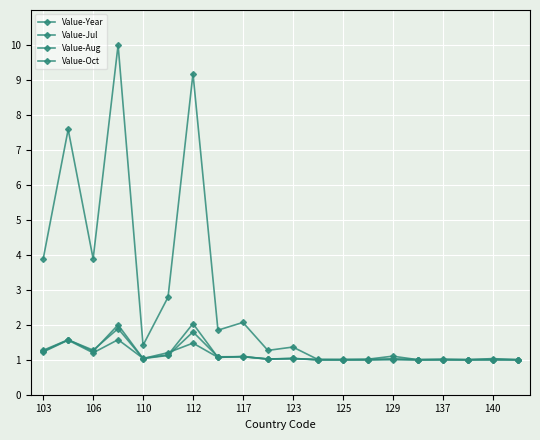

What is the value of the Value-Year point at the 3rd from the left?

3.9